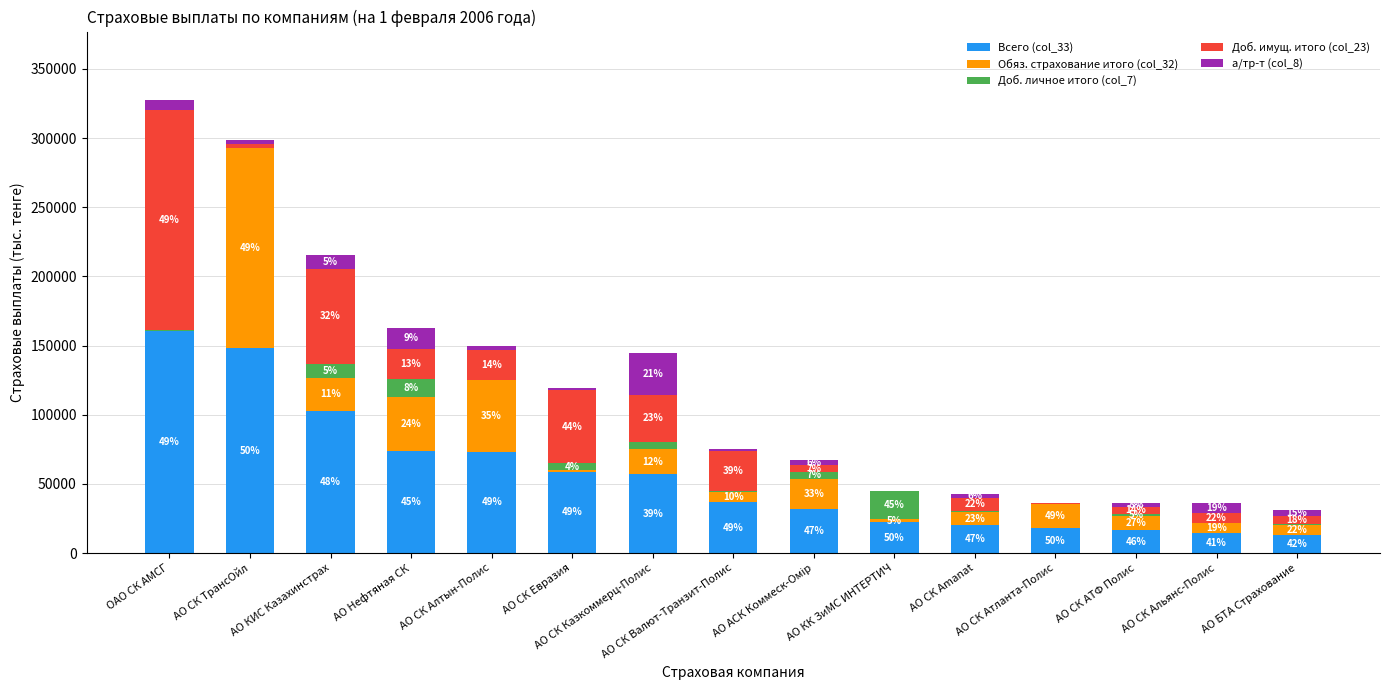

What is the difference between the maximum and minimum values in the Всего (col_33) series?

146984